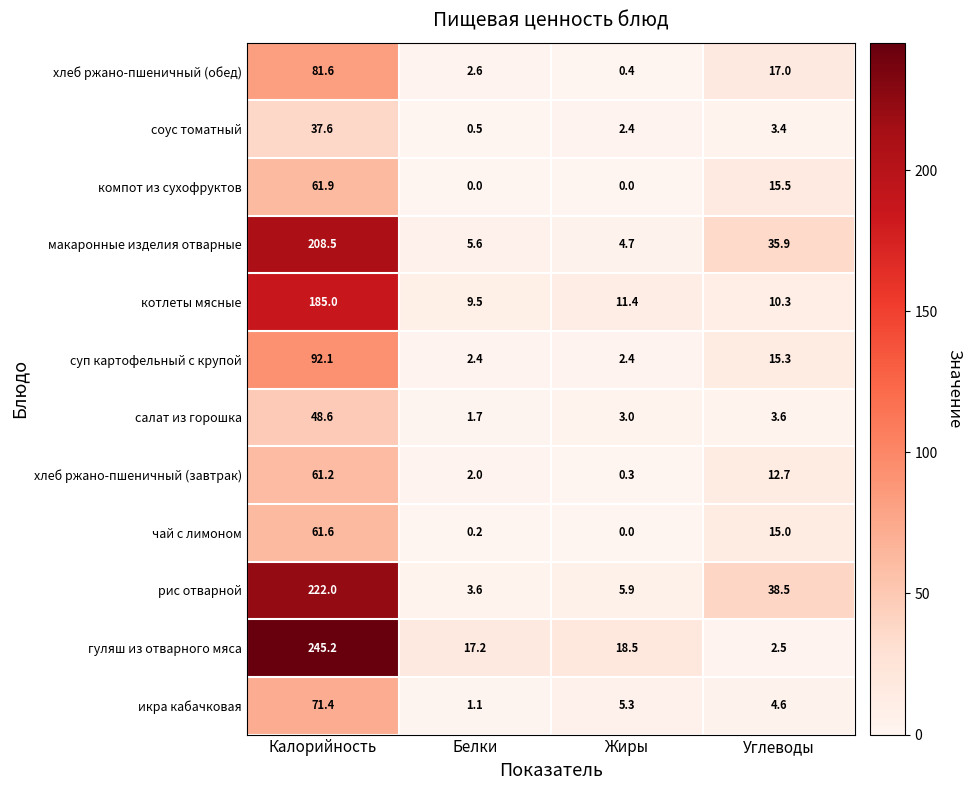

True or false: хлеб ржано-пшеничный (обед) has a value of 17.0 at Углеводы.

True